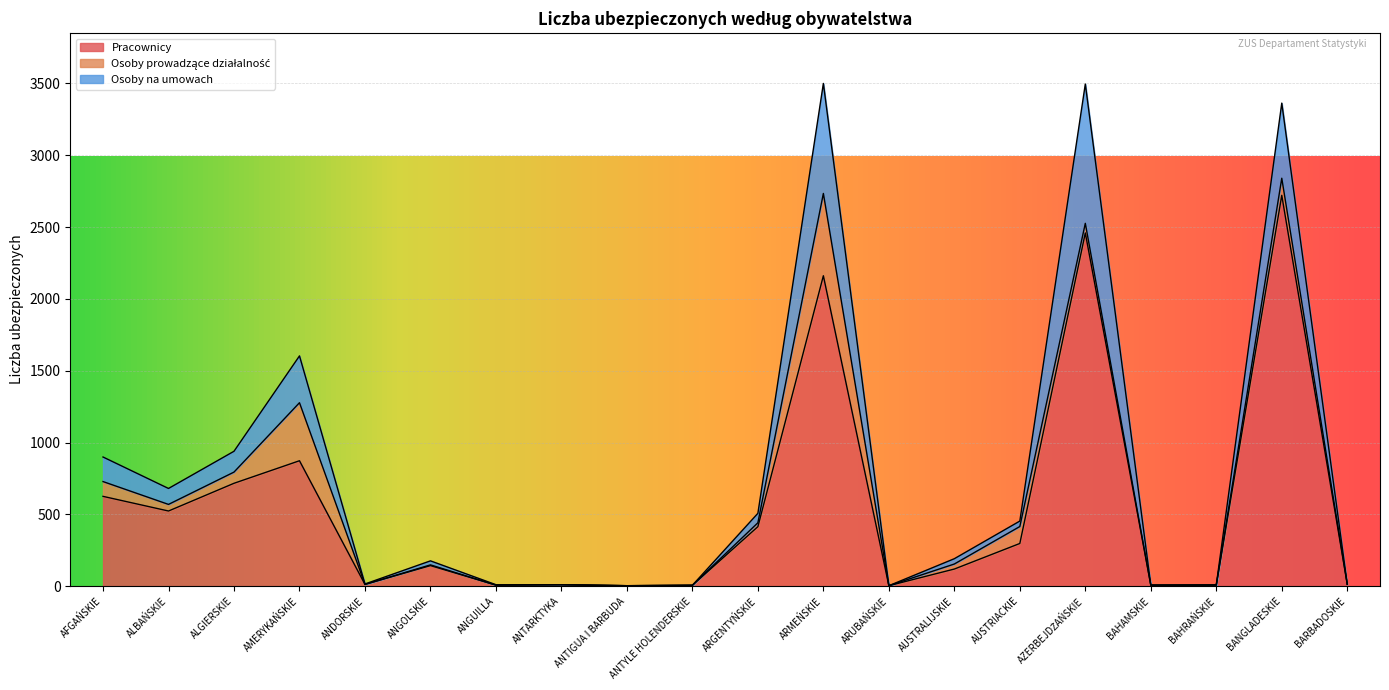

True or false: Pracownicy and Osoby na umowach intersect in this chart.

False